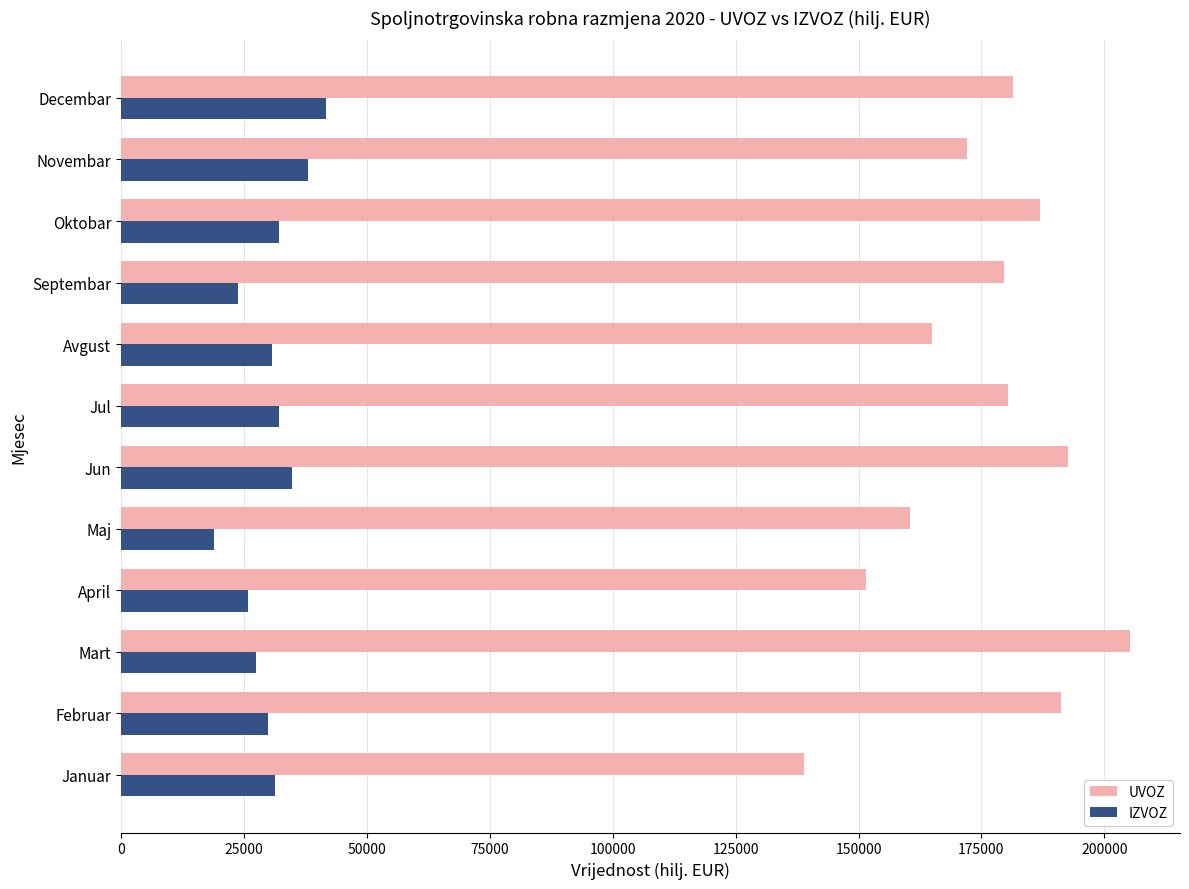

The value of UVOZ at Avgust is 114450.0. True or false?

False